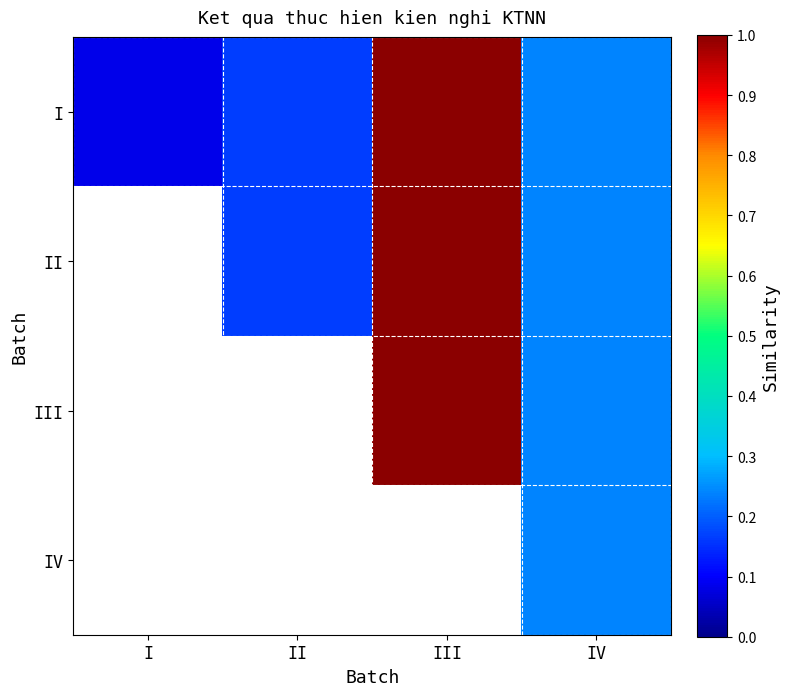

Which series changed the most between I and III?

I